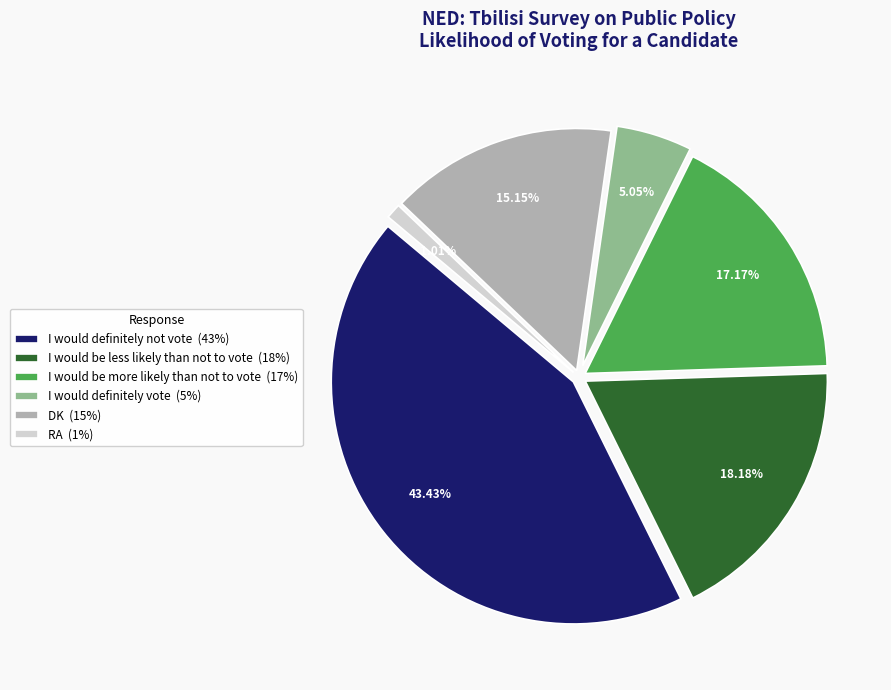

What is the change in value from I would be more likely than not to vote to RA?

-16